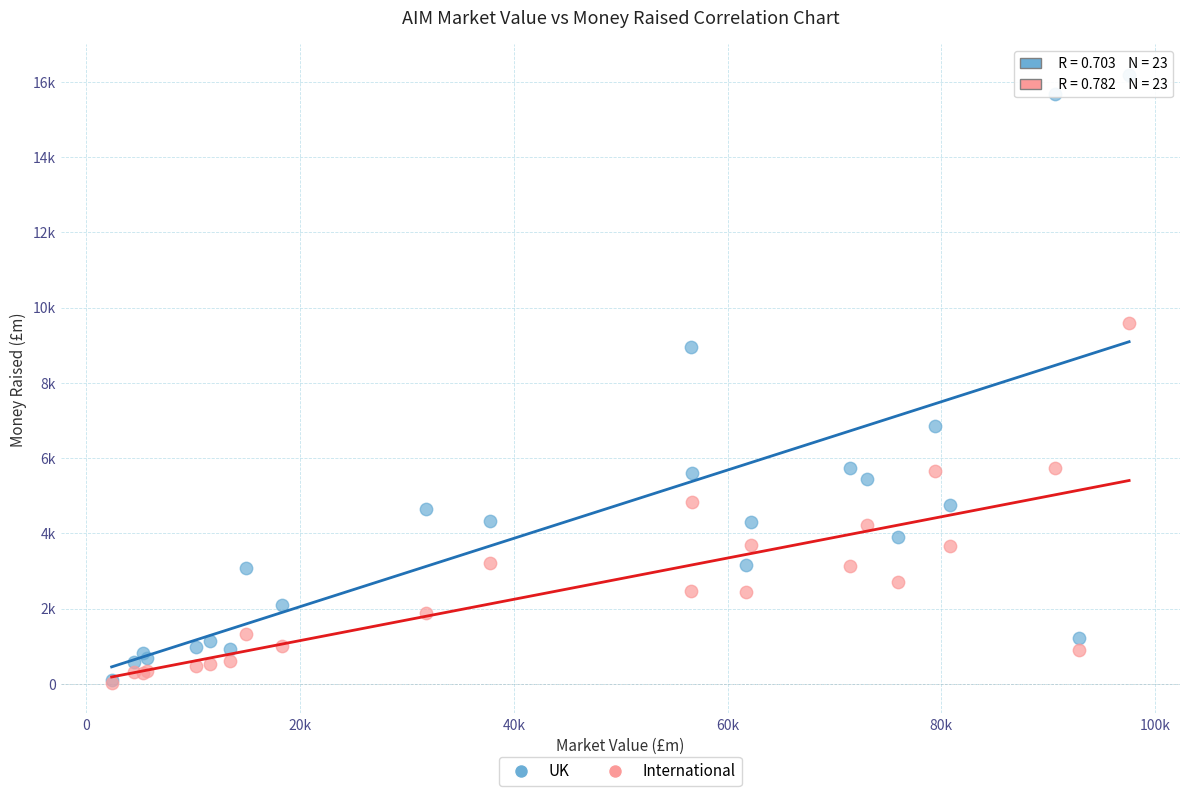

Which series has the widest spread of Y values?

UK